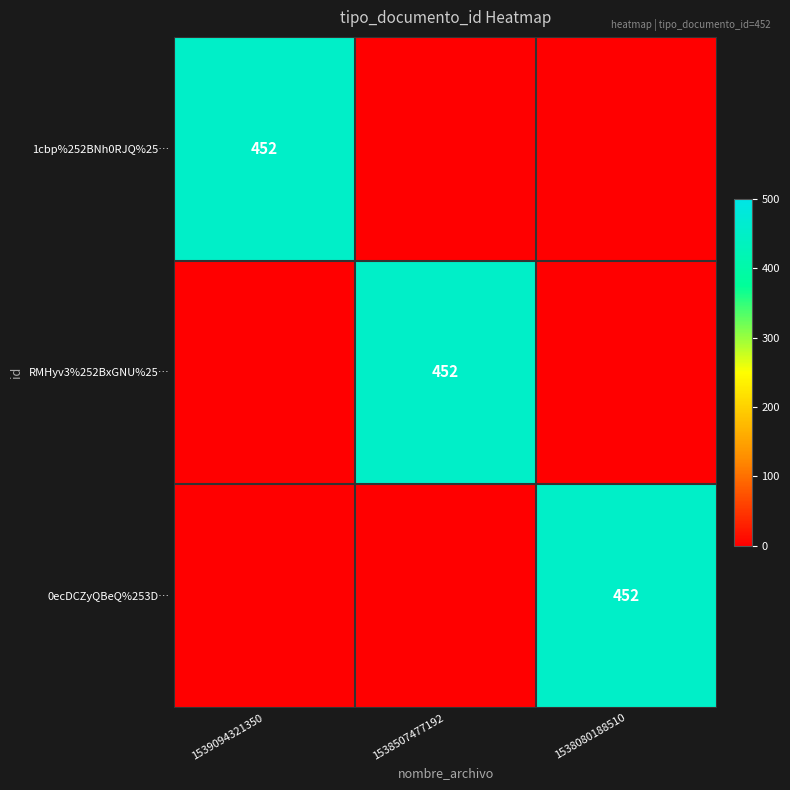

Is it true that 1cbp%252BNh0RJQ%25… equals 95 at 1539094321350?

False